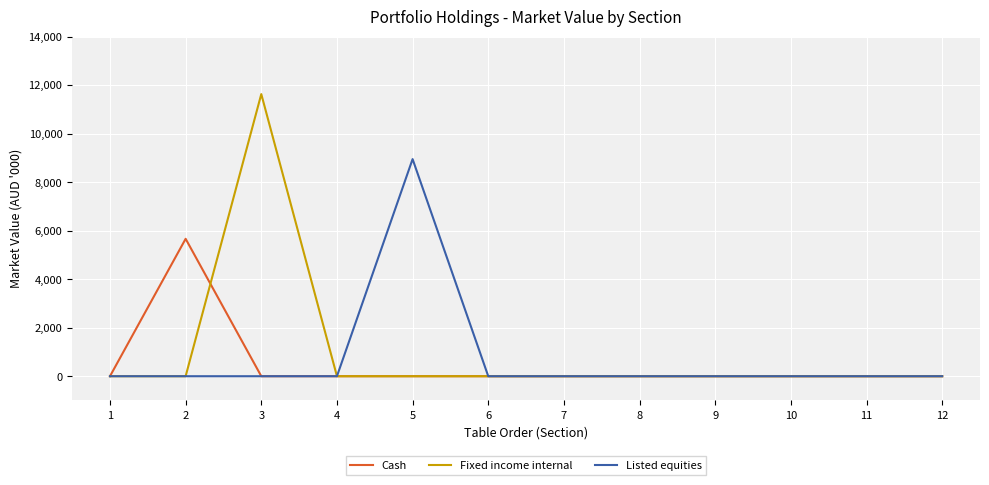

Which series has the widest spread of values?

Fixed income internal